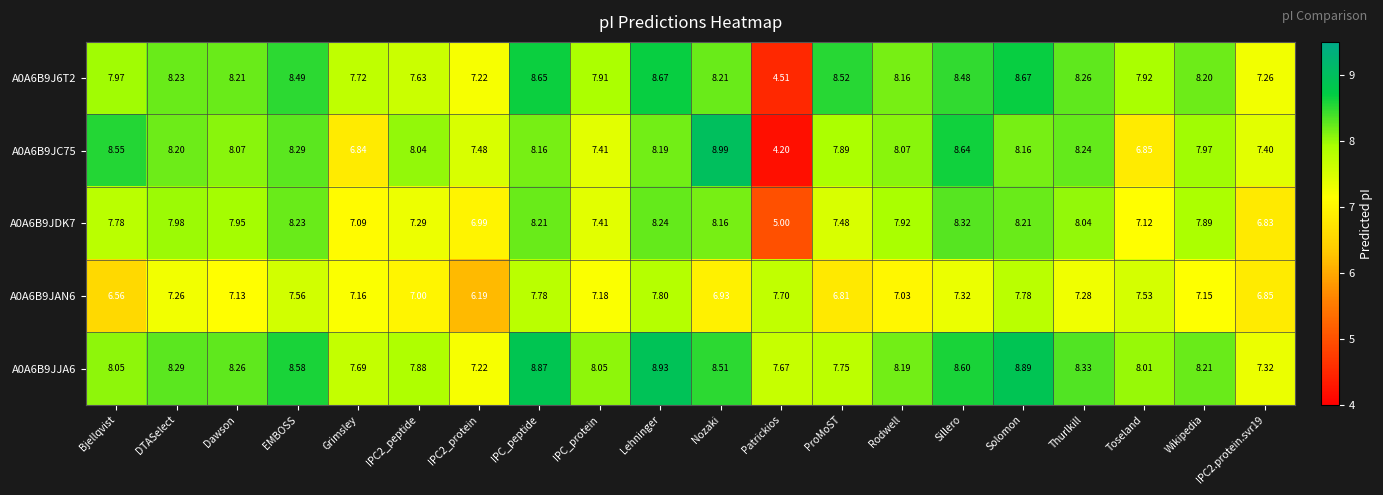

What is the spread (max minus min) of values at Sillero?

1.3